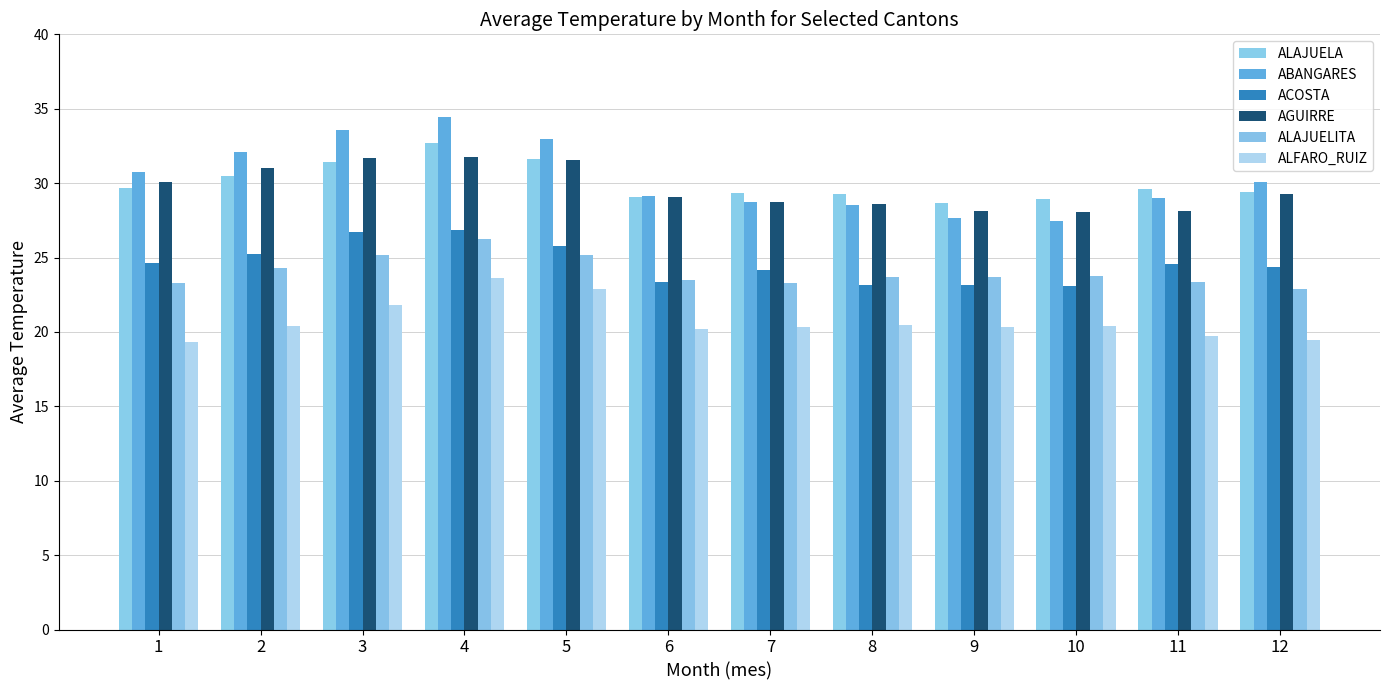

What is the lowest value of the ALFARO_RUIZ series?

19.3